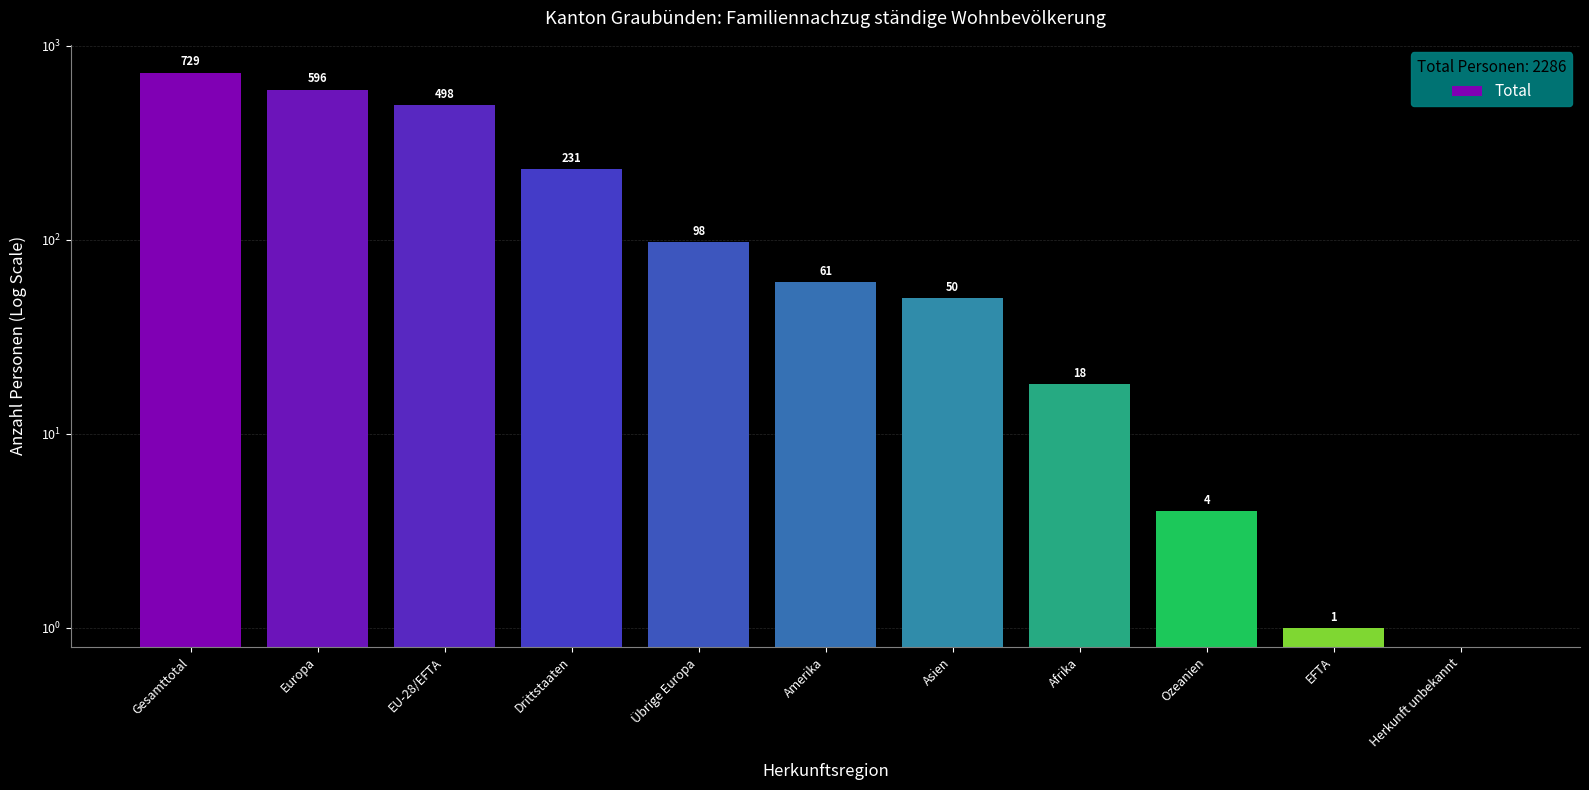

True or false: the data shows 1 at EFTA.

True